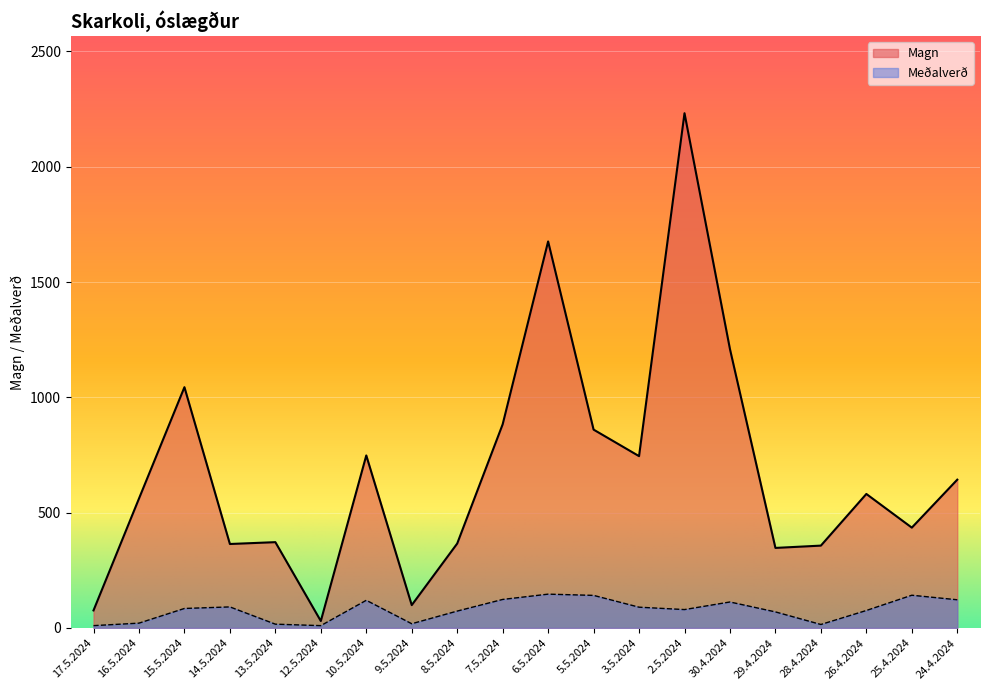

What is the label of the 3rd point from the right?

26.4.2024